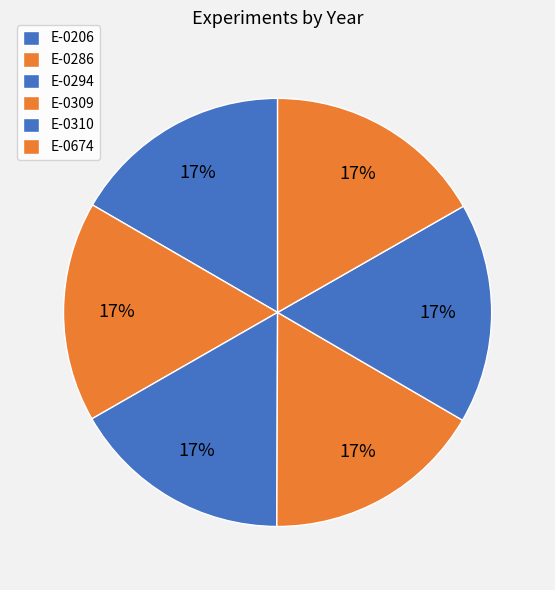

Which has a higher value, E-0674 or E-0294?

E-0674